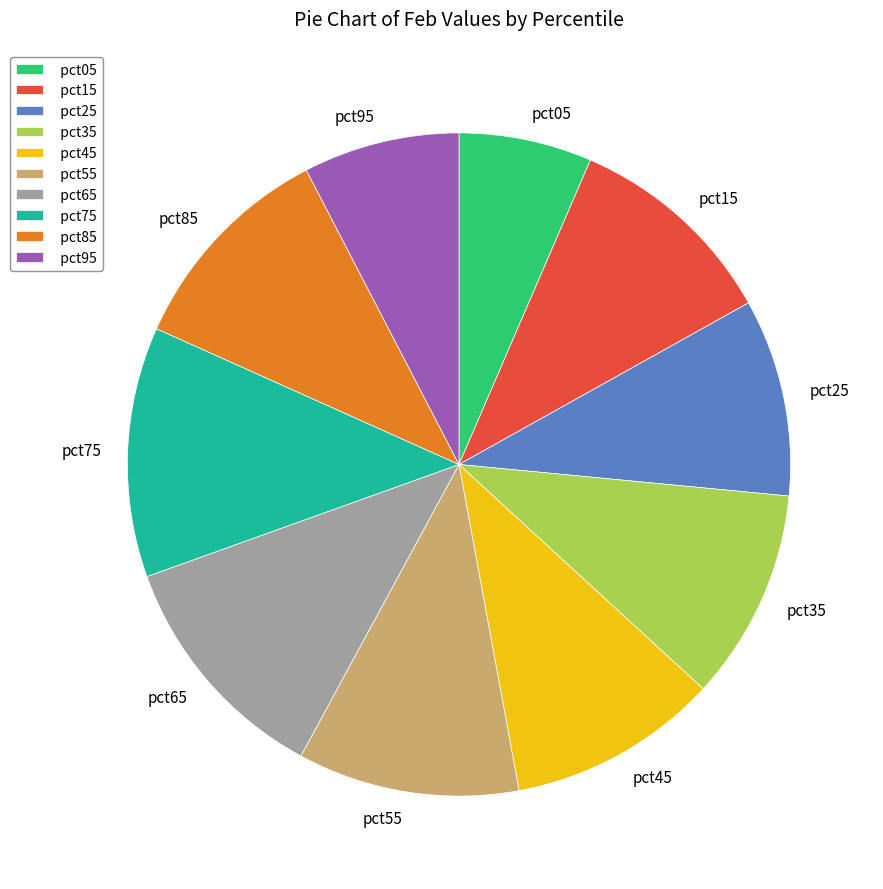

What is the ratio of the value at pct85 to the value at pct75?

0.9